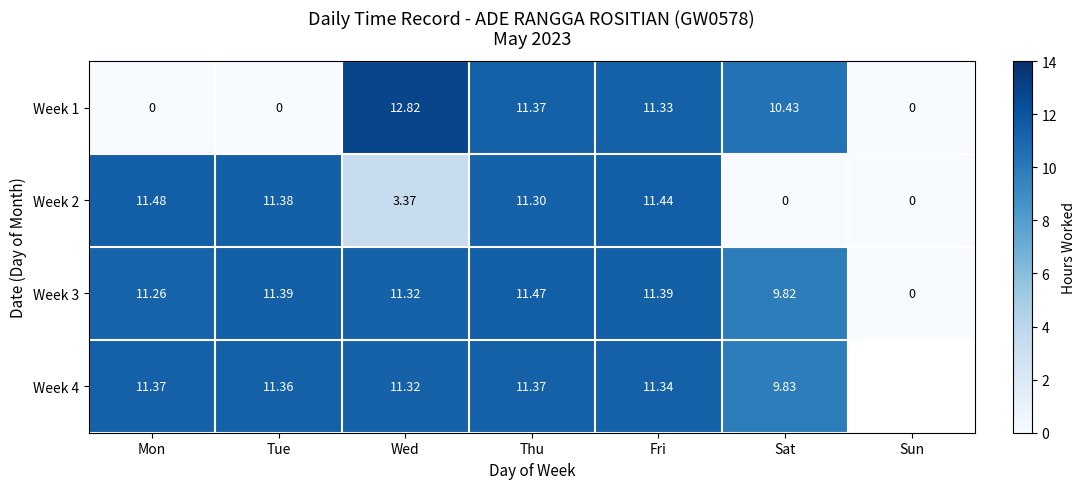

What is the difference between the highest and lowest values at Mon?

11.5